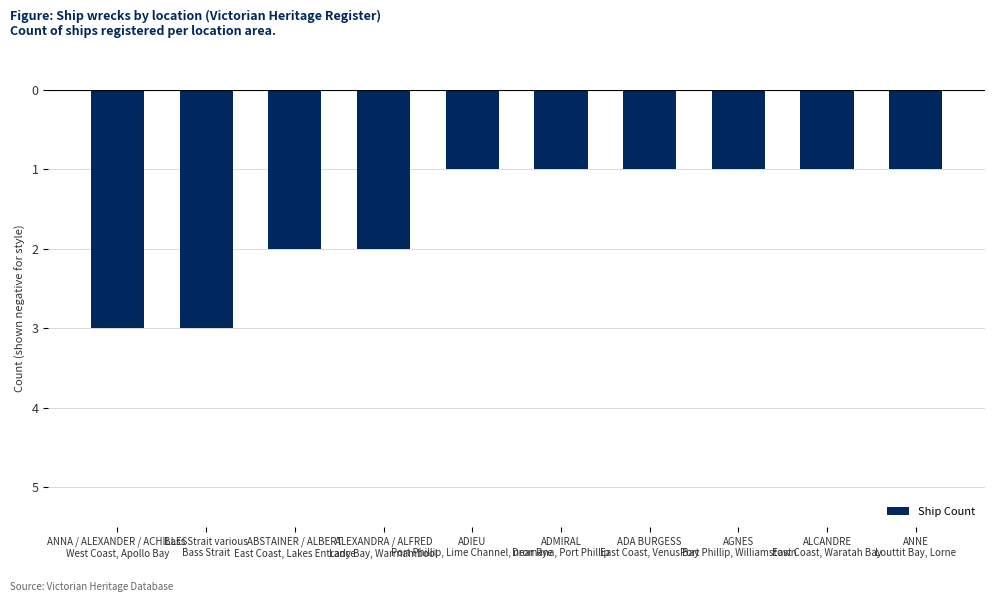

Does the chart contain any negative values?

Yes